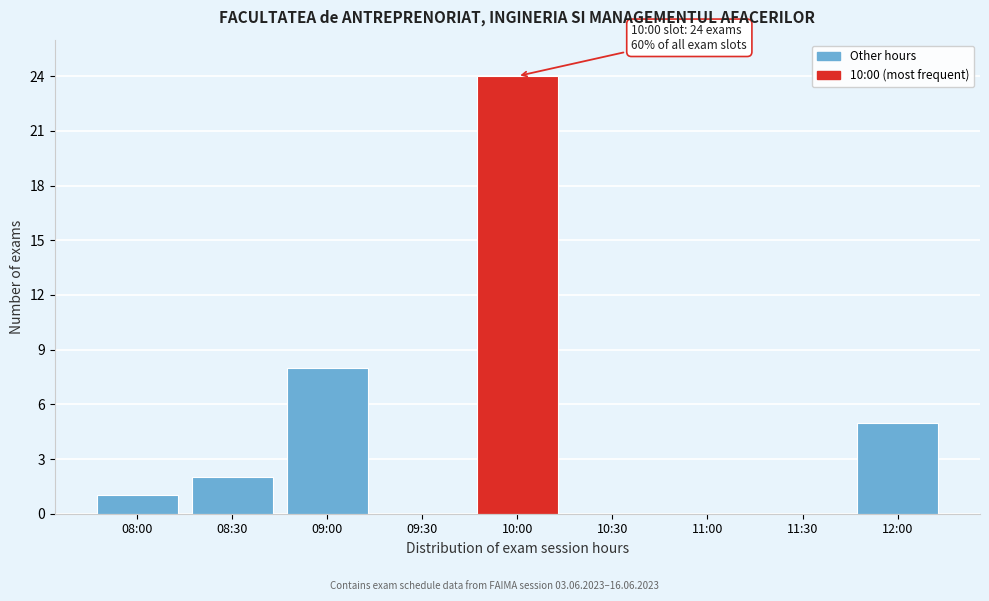

Reading left to right, what are all the values shown in this chart?

08:00=1	08:30=2	09:00=8	09:30=0	10:00=24	10:30=0	11:00=0	11:30=0	12:00=5